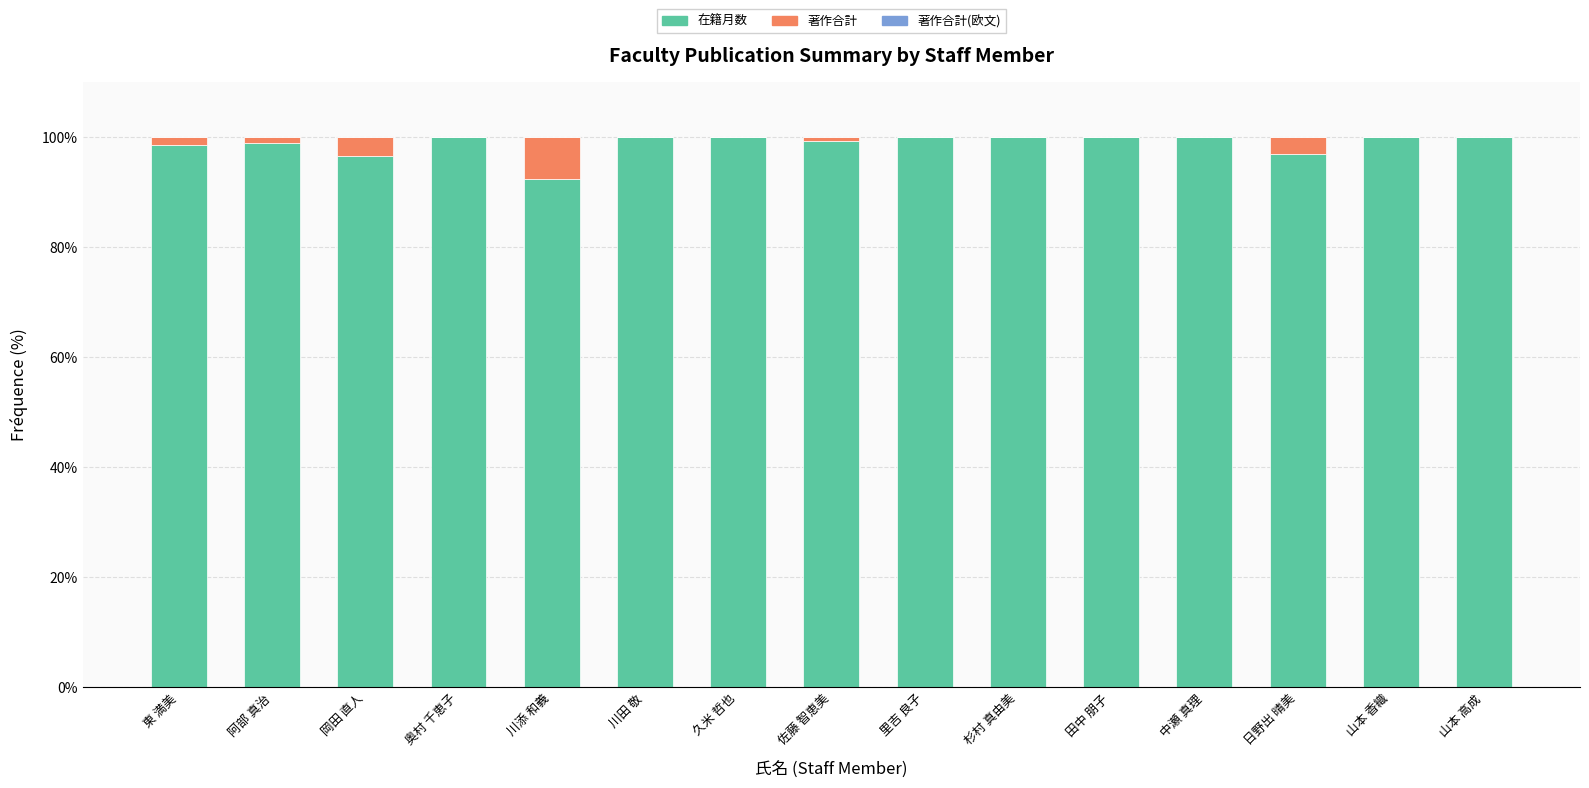

Are the bars grouped side by side (vs. stacked)?

No